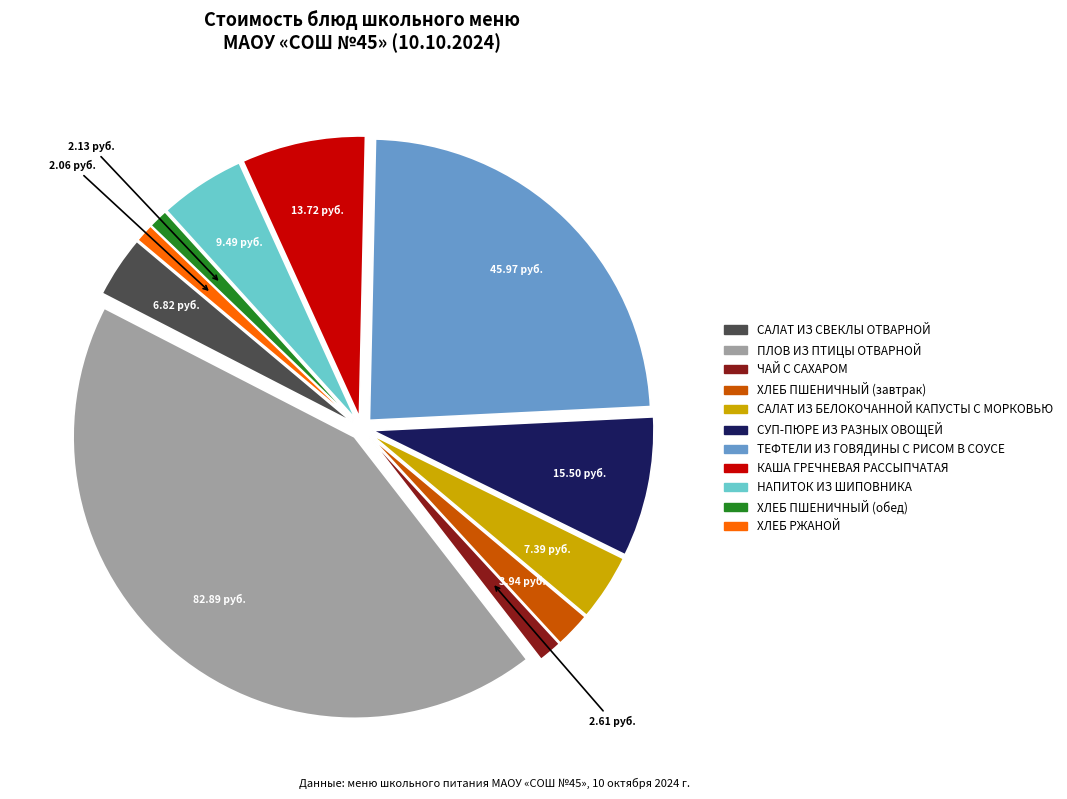

What is the largest slice in the pie chart?

ПЛОВ ИЗ ПТИЦЫ ОТВАРНОЙ